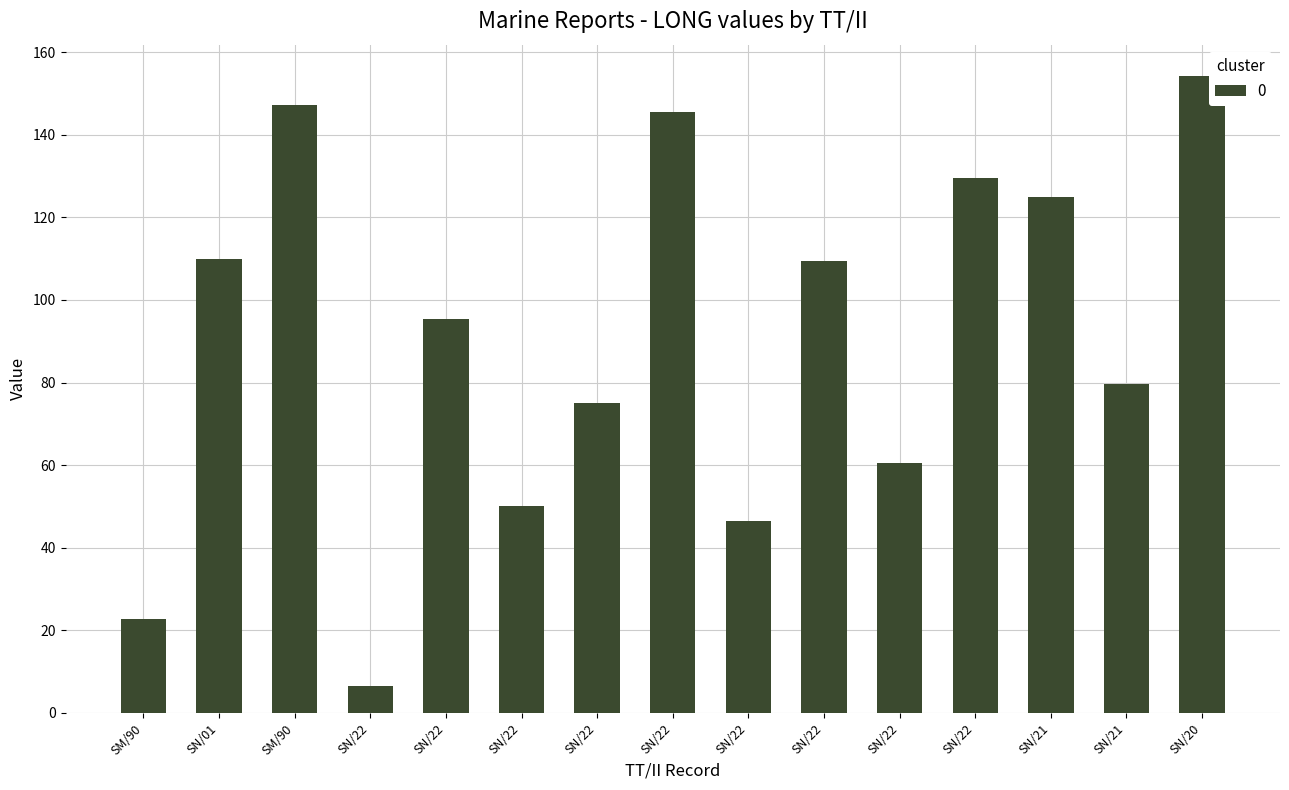

At which label is the value closest to 80?

SN/21